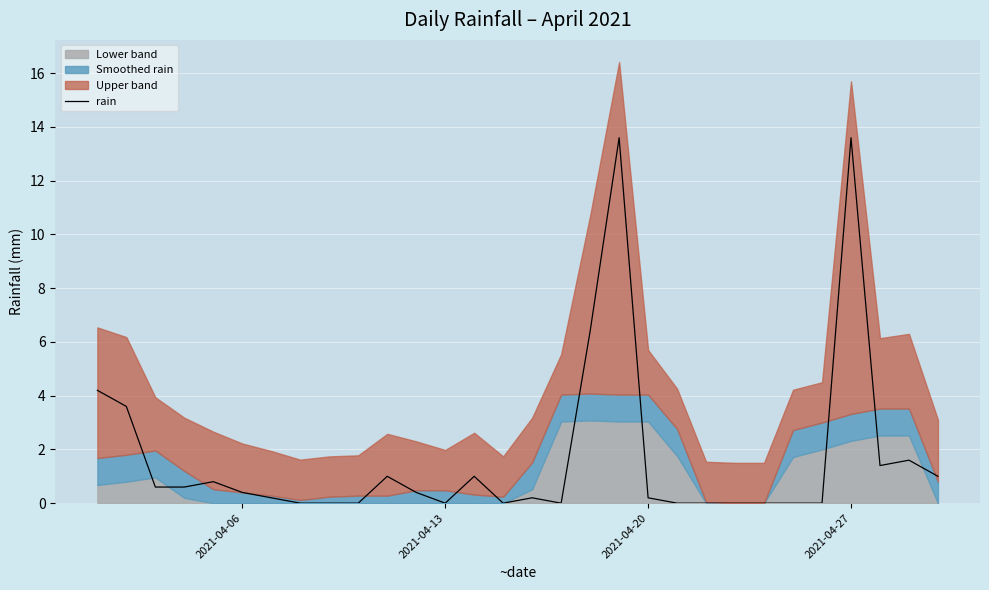

Reading left to right, extract all data points from this chart.

4.2	3.6	0.6	0.6	0.8	0.4	0.2	0.0	0.0	0.0	1.0	0.4	0.0	1.0	0.0	0.2	0.0	6.4	13.6	0.2	0.0	0.0	0.0	0.0	0.0	0.0	13.6	1.4	1.6	1.0